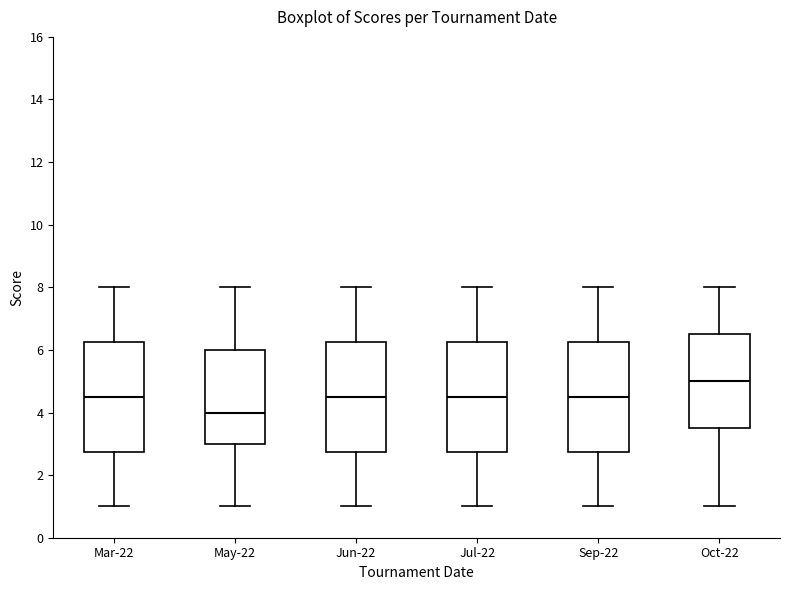

Reading left to right, read every box against the y-axis: the position of its median line, the range the box covers, and the ends of its whiskers. The values are not printed on the chart, so give them approximately, as read against the axis.

Mar-22: median 4.6, box 2.8 to 6.2, whiskers 1.0 to 8.0
May-22: median 4.0, box 3.0 to 6.0, whiskers 1.0 to 8.0
Jun-22: median 4.6, box 2.8 to 6.2, whiskers 1.0 to 8.0
Jul-22: median 4.6, box 2.8 to 6.2, whiskers 1.0 to 8.0
Sep-22: median 4.6, box 2.8 to 6.2, whiskers 1.0 to 8.0
Oct-22: median 5.0, box 3.6 to 6.6, whiskers 1.0 to 8.0